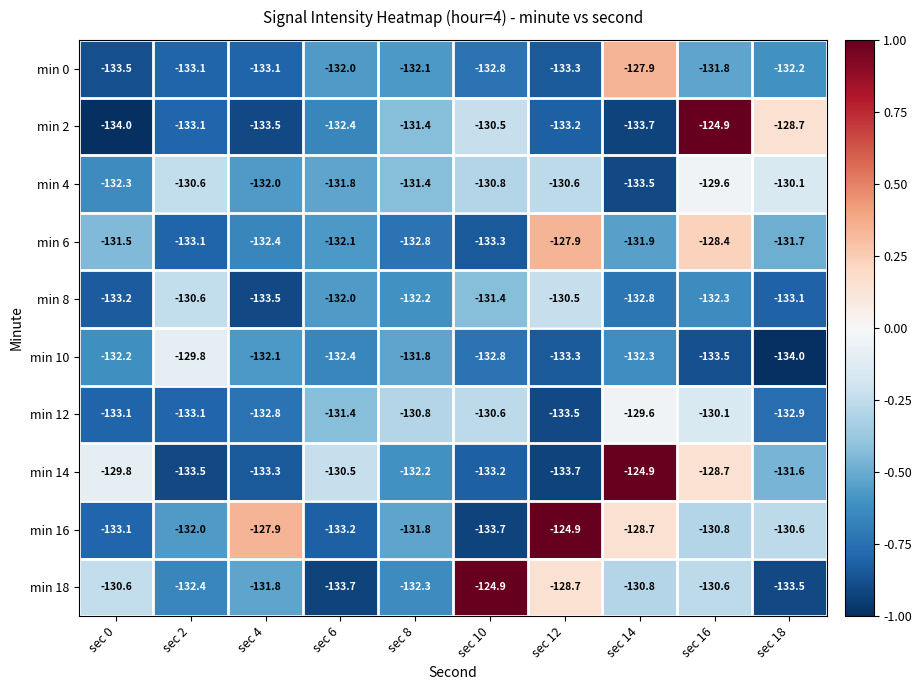

What is the maximum value shown in the chart?

-124.9